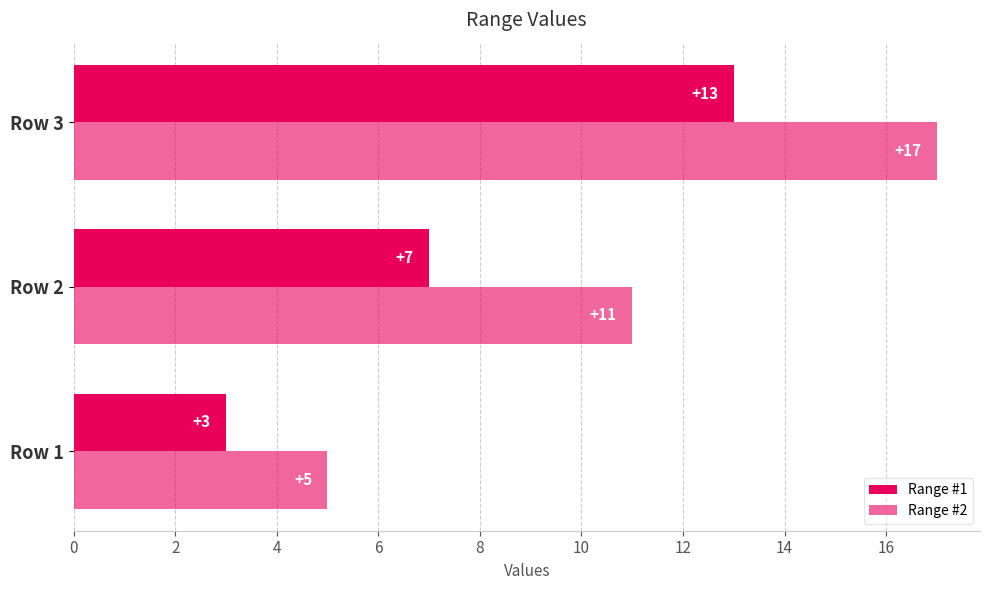

Count the number of categories in the chart.

3